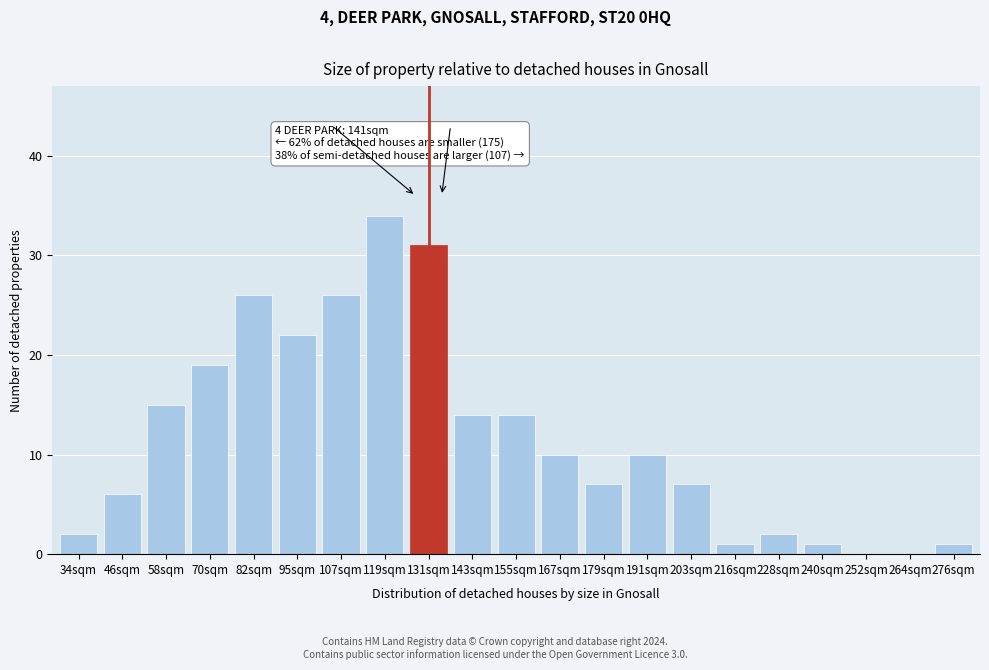

Reading left to right, what are all the values shown in this chart?

34sqm=2	46sqm=6	58sqm=15	70sqm=19	82sqm=26	95sqm=22	107sqm=26	119sqm=34	131sqm=31	143sqm=14	155sqm=14	167sqm=10	179sqm=7	191sqm=10	203sqm=7	216sqm=1	228sqm=2	240sqm=1	252sqm=0	264sqm=0	276sqm=1